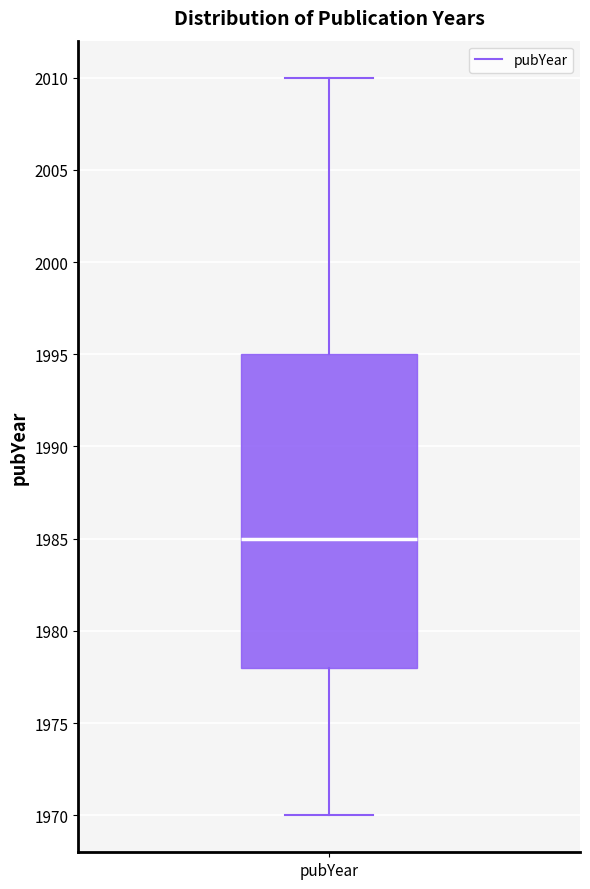

Where does the median line of the box for pubYear sit on the y-axis? The values are not printed on the chart, so give them approximately, as read against the axis.

1985